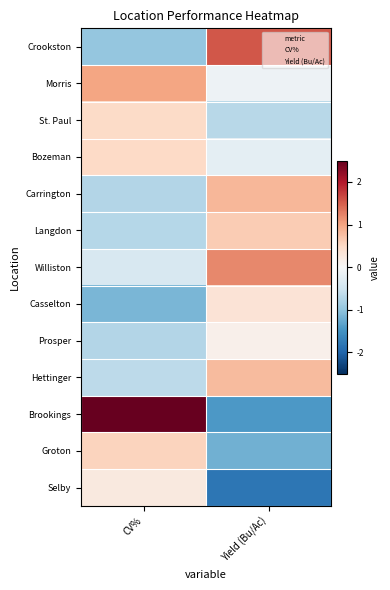

Reading left to right, extract all data points from this chart.

Crookston: CV%=-1.0	Yield (Bu/Ac)=1.5
Morris: CV%=1.0	Yield (Bu/Ac)=-0.1
St. Paul: CV%=0.5	Yield (Bu/Ac)=-0.7
Bozeman: CV%=0.5	Yield (Bu/Ac)=-0.2
Carrington: CV%=-0.7	Yield (Bu/Ac)=0.8
Langdon: CV%=-0.7	Yield (Bu/Ac)=0.6
Williston: CV%=-0.4	Yield (Bu/Ac)=1.2
Casselton: CV%=-1.1	Yield (Bu/Ac)=0.3
Prosper: CV%=-0.7	Yield (Bu/Ac)=0.1
Hettinger: CV%=-0.7	Yield (Bu/Ac)=0.8
Brookings: CV%=2.6	Yield (Bu/Ac)=-1.4
Groton: CV%=0.6	Yield (Bu/Ac)=-1.2
Selby: CV%=0.2	Yield (Bu/Ac)=-1.8